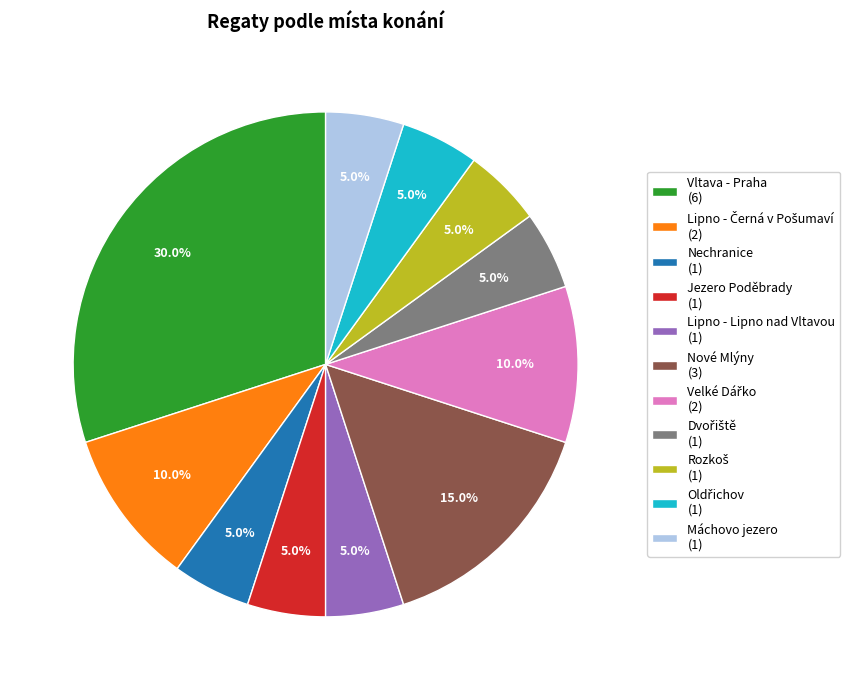

Count the number of slices in the pie.

11